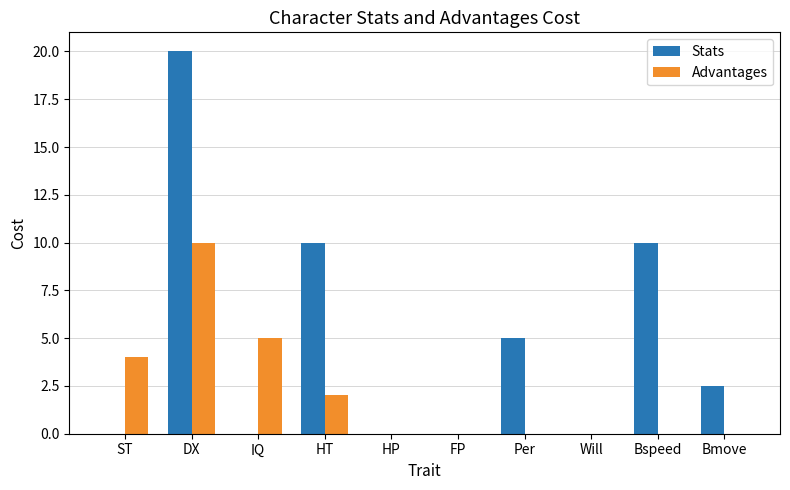

What value does the Stats series have at Bspeed?

10.0